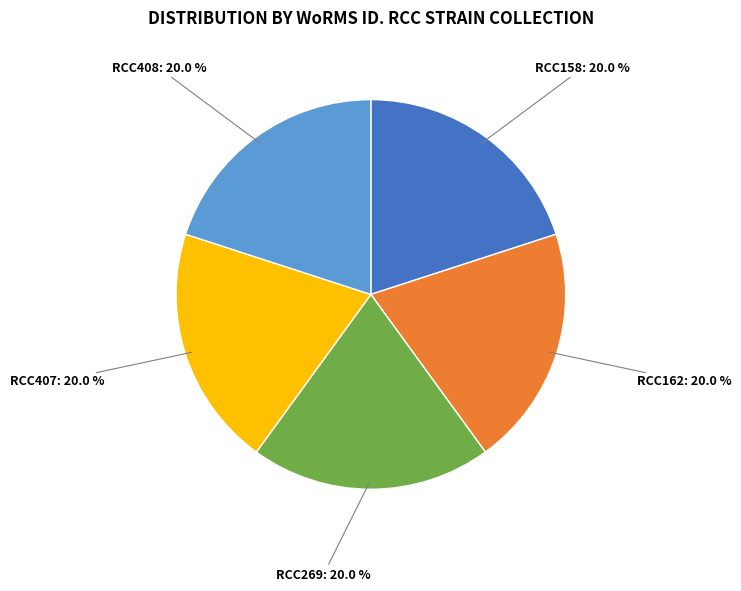

What is the total percentage of RCC408 and RCC269?

40.0%